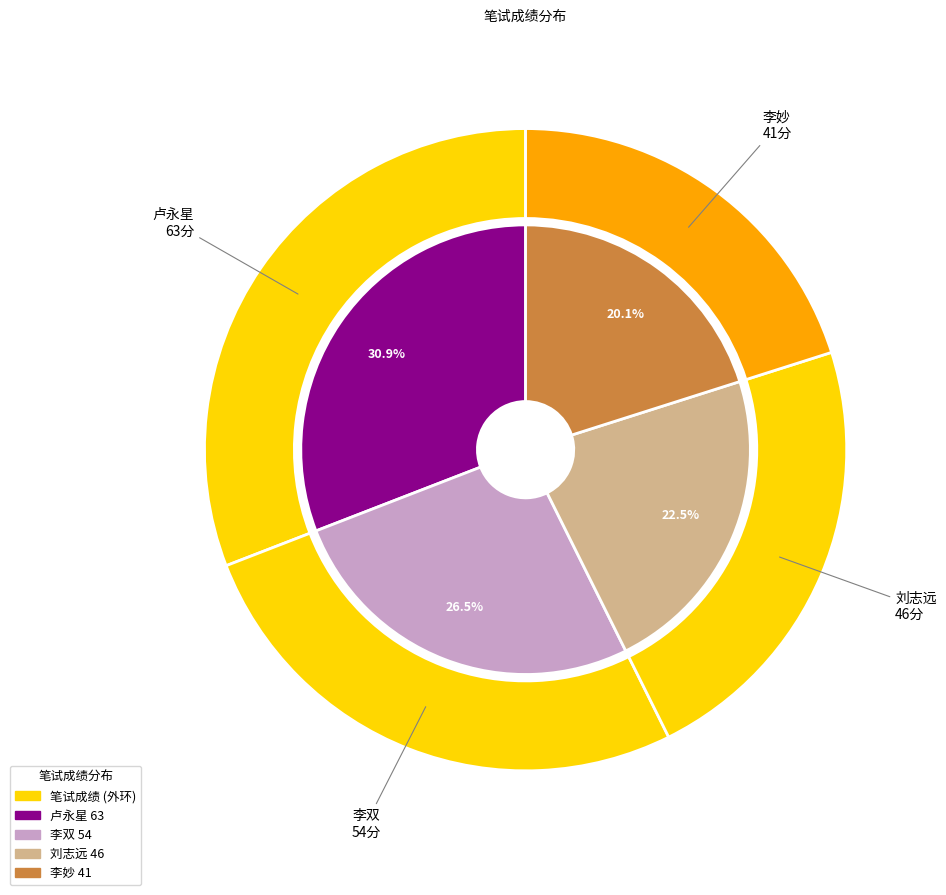

To the nearest percent, what is the difference between the 刘志远 and 李妙 slice percentages?

2%